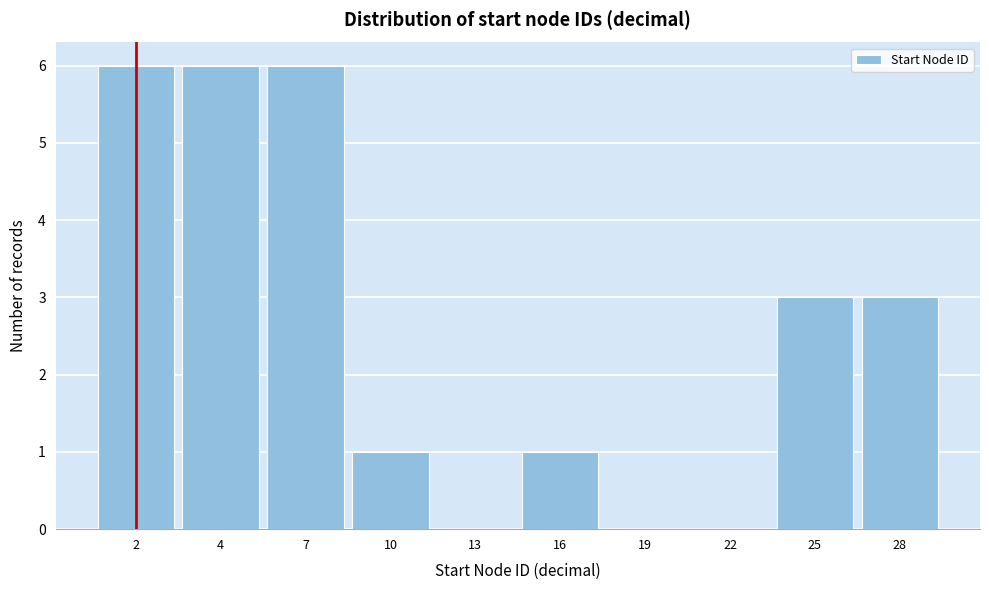

Reading left to right, list all the values displayed in this chart.

2=6	4=6	7=6	10=1	13=0	16=1	19=0	22=0	25=3	28=3